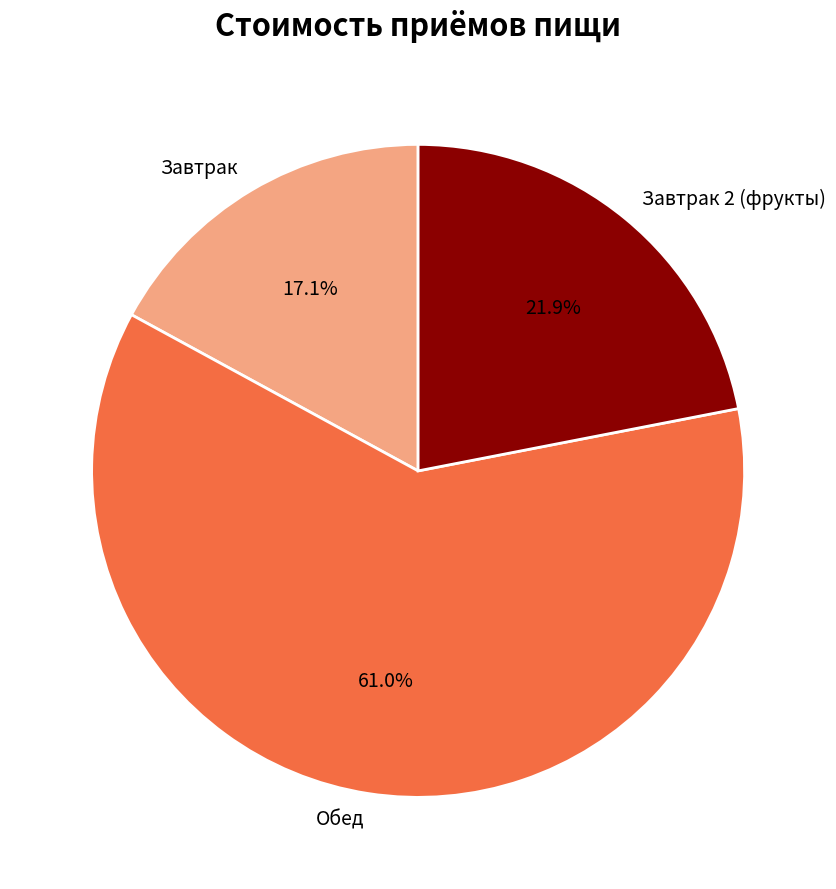

What percentage is NOT represented by Завтрак?

82.9%